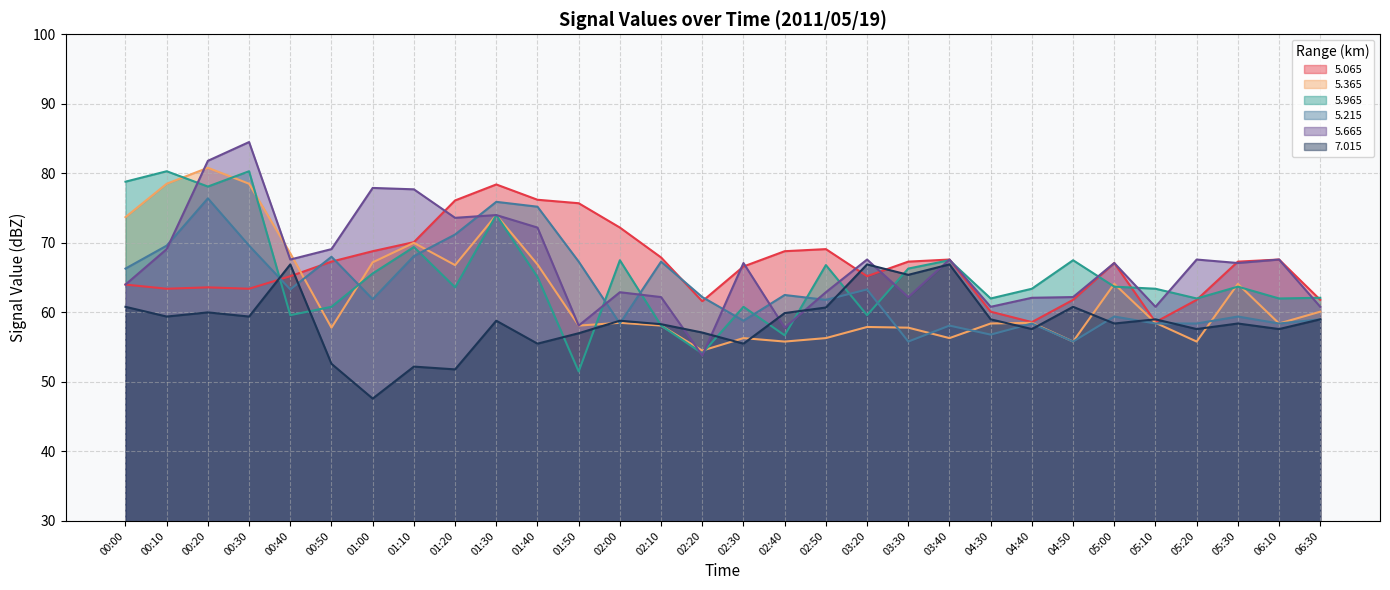

Reading right to left, extract all data points from this chart.

5.065: 06:30=61.8	06:10=67.6	05:30=67.3	05:20=61.8	05:10=58.6	05:00=67.1	04:50=61.8	04:40=58.6	04:30=60.1	03:40=67.6	03:30=67.3	03:20=65.2	02:50=69.1	02:40=68.8	02:30=66.6	02:20=61.6	02:10=67.9	02:00=72.2	01:50=75.7	01:40=76.2	01:30=78.4	01:20=76.1	01:10=70.1	01:00=68.8	00:50=67.3	00:40=65.2	00:30=63.4	00:20=63.6	00:10=63.4	00:00=64.0
5.365: 06:30=60.1	06:10=58.4	05:30=64.1	05:20=55.8	05:10=58.5	05:00=64.1	04:50=55.8	04:40=58.5	04:30=58.4	03:40=56.3	03:30=57.8	03:20=57.9	02:50=56.3	02:40=55.8	02:30=56.3	02:20=54.5	02:10=58.1	02:00=58.5	01:50=58.1	01:40=66.9	01:30=74.0	01:20=66.8	01:10=70.0	01:00=67.2	00:50=57.8	00:40=68.5	00:30=78.5	00:20=80.8	00:10=78.5	00:00=73.7
5.965: 06:30=62.1	06:10=62.0	05:30=63.7	05:20=62.0	05:10=63.4	05:00=63.7	04:50=67.5	04:40=63.4	04:30=62.0	03:40=67.5	03:30=66.3	03:20=59.6	02:50=66.8	02:40=56.7	02:30=60.8	02:20=54.1	02:10=58.1	02:00=67.5	01:50=51.5	01:40=65.1	01:30=74.0	01:20=63.6	01:10=69.4	01:00=65.6	00:50=60.8	00:40=59.6	00:30=80.3	00:20=78.1	00:10=80.3	00:00=78.8
5.215: 06:30=59.0	06:10=58.4	05:30=59.4	05:20=58.4	05:10=58.4	05:00=59.4	04:50=55.8	04:40=58.4	04:30=56.8	03:40=58.1	03:30=55.8	03:20=63.3	02:50=61.8	02:40=62.5	02:30=58.8	02:20=62.2	02:10=67.3	02:00=58.4	01:50=67.3	01:40=75.2	01:30=75.9	01:20=71.2	01:10=68.1	01:00=61.9	00:50=68.0	00:40=63.3	00:30=69.6	00:20=76.4	00:10=69.6	00:00=66.3
5.665: 06:30=60.8	06:10=67.6	05:30=67.1	05:20=67.6	05:10=60.8	05:00=67.1	04:50=62.2	04:40=62.1	04:30=60.8	03:40=67.6	03:30=62.2	03:20=67.6	02:50=62.9	02:40=57.8	02:30=67.1	02:20=53.8	02:10=62.2	02:00=62.9	01:50=58.1	01:40=72.2	01:30=74.0	01:20=73.6	01:10=77.7	01:00=77.9	00:50=69.1	00:40=67.6	00:30=84.5	00:20=81.8	00:10=69.1	00:00=64.0
7.015: 06:30=59.0	06:10=57.6	05:30=58.4	05:20=57.6	05:10=59.0	05:00=58.4	04:50=60.8	04:40=57.6	04:30=59.0	03:40=66.9	03:30=65.4	03:20=66.9	02:50=60.7	02:40=59.9	02:30=55.5	02:20=57.1	02:10=58.3	02:00=58.8	01:50=57.0	01:40=55.5	01:30=58.8	01:20=51.8	01:10=52.2	01:00=47.6	00:50=52.6	00:40=66.9	00:30=59.4	00:20=60.0	00:10=59.4	00:00=60.8